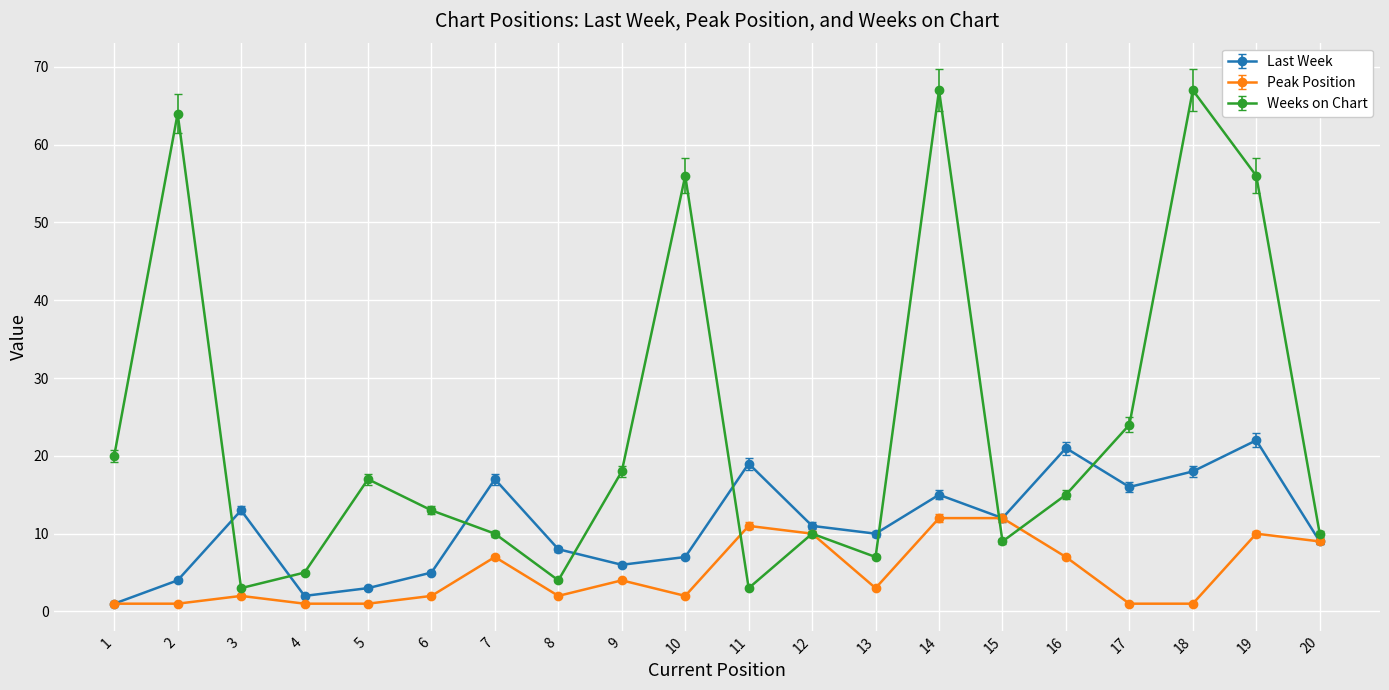

At which label is Last Week closest to 11?

12